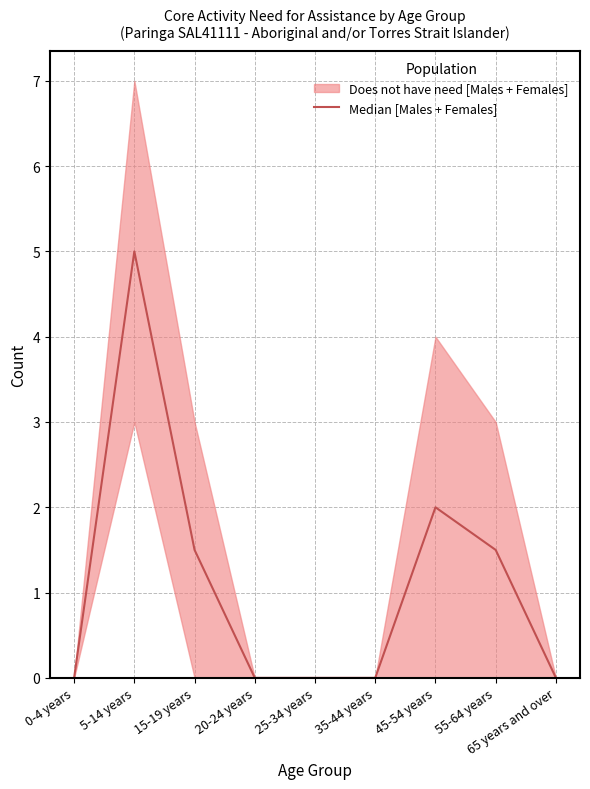

What is the change in value from 15-19 years to 25-34 years?

-1.5